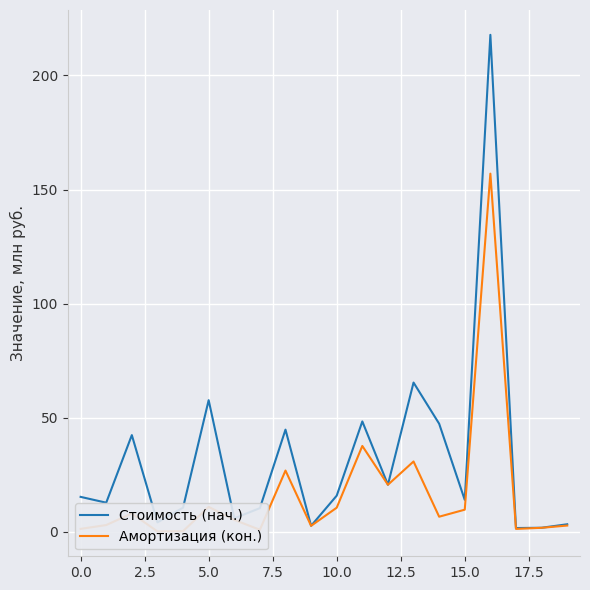

What is the maximum value for Стоимость (нач.)?

217.8